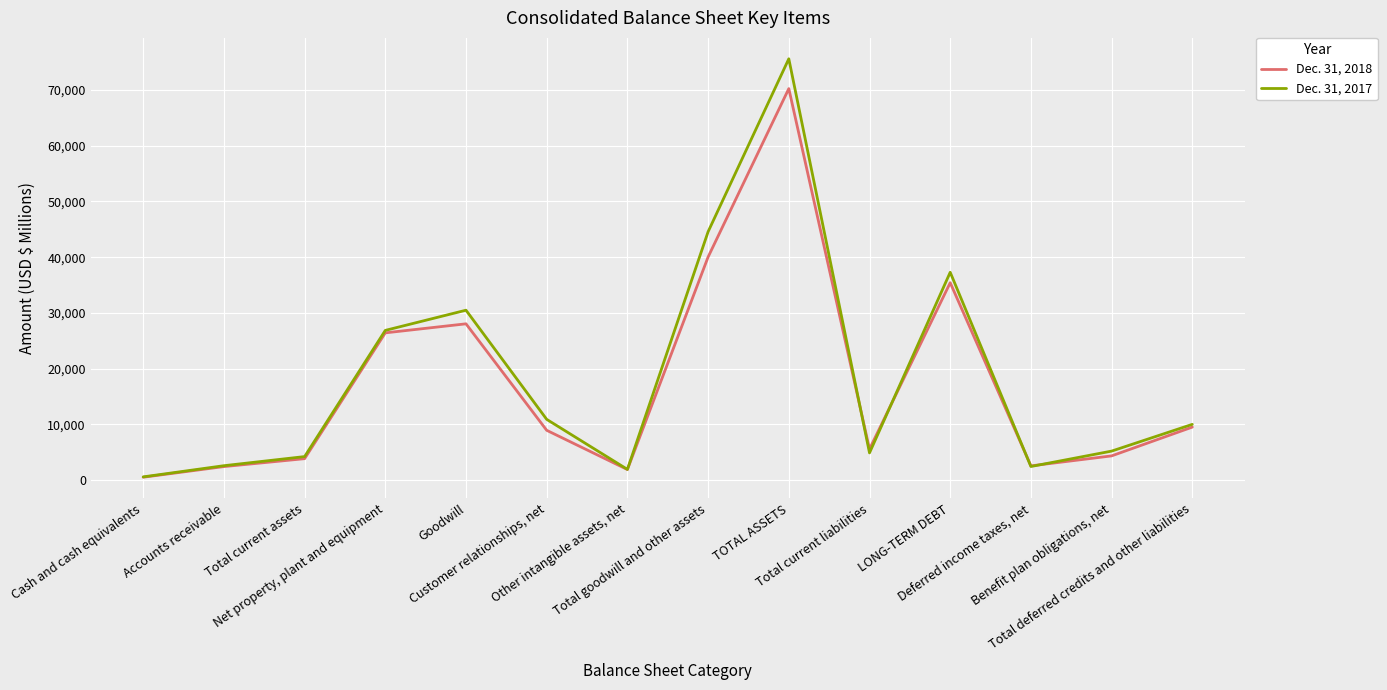

Read the Dec. 31, 2018 value at Cash and cash equivalents, to the nearest 10.

490